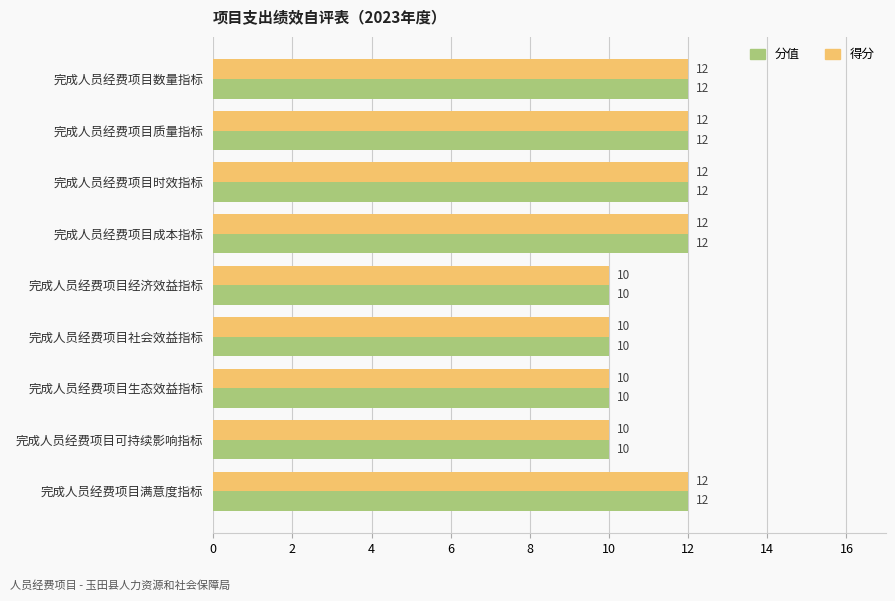

What is the total value across all series at 完成人员经费项目经济效益指标?

20